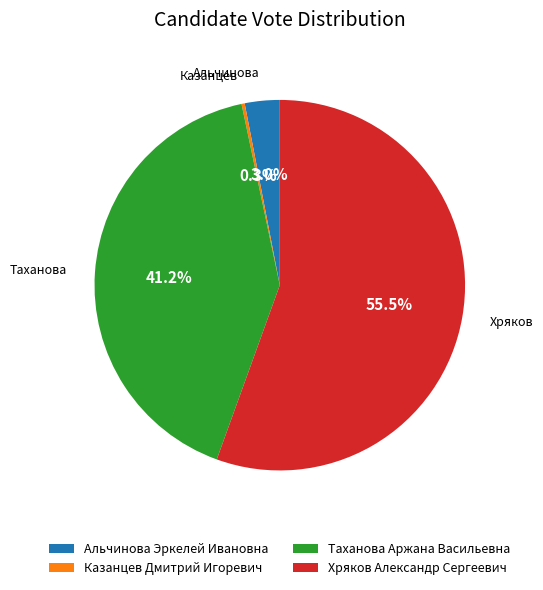

What percentage is NOT represented by Таханова Аржана Васильевна?

58.8%